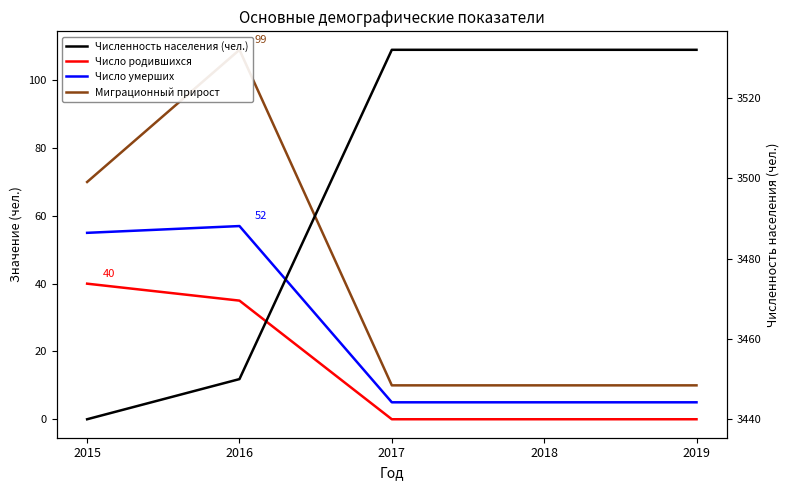

At which label is Число умерших closest to 31?

2015